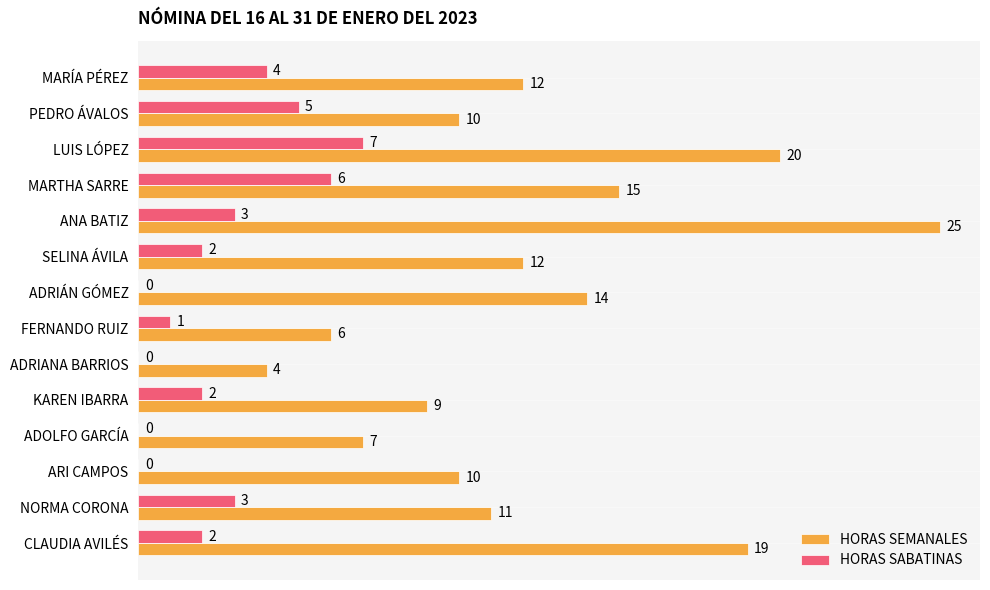

What is the approximate value of HORAS SABATINAS at LUIS LÓPEZ?

7